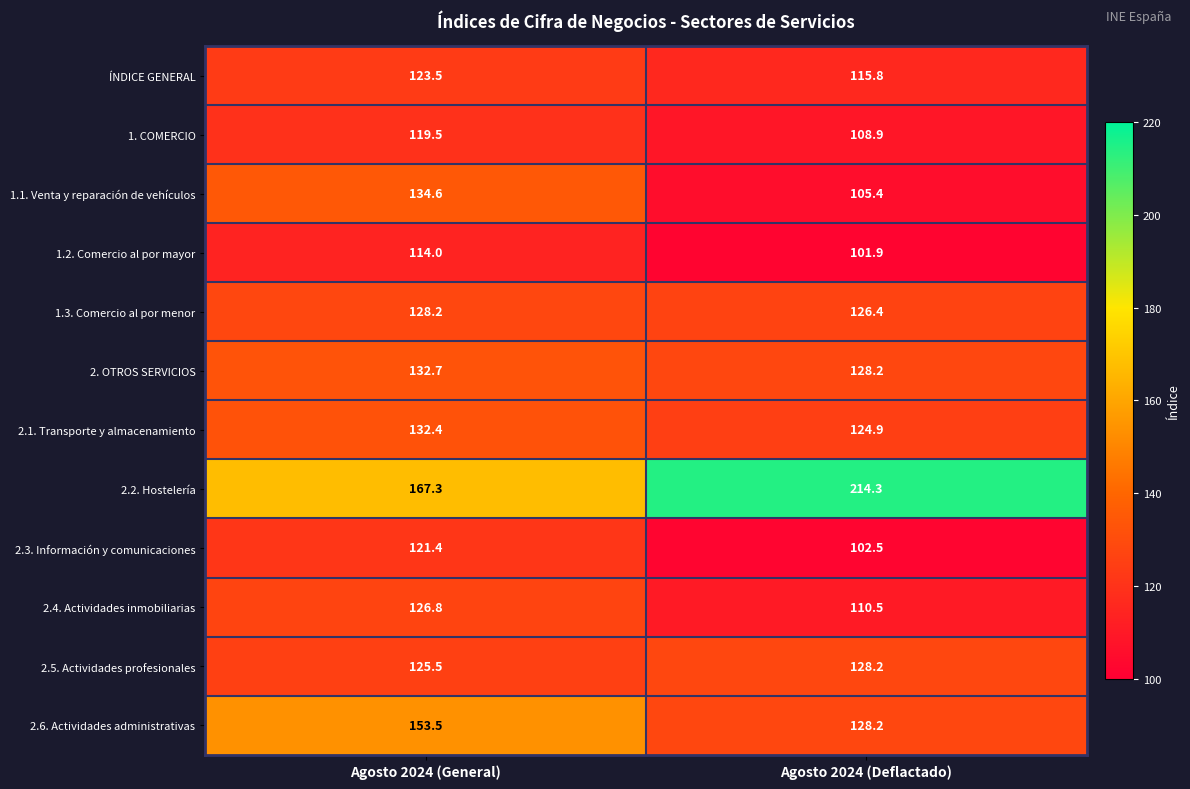

Which series changed the most between Agosto 2024 (General) and Agosto 2024 (Deflactado)?

2.2. Hostelería